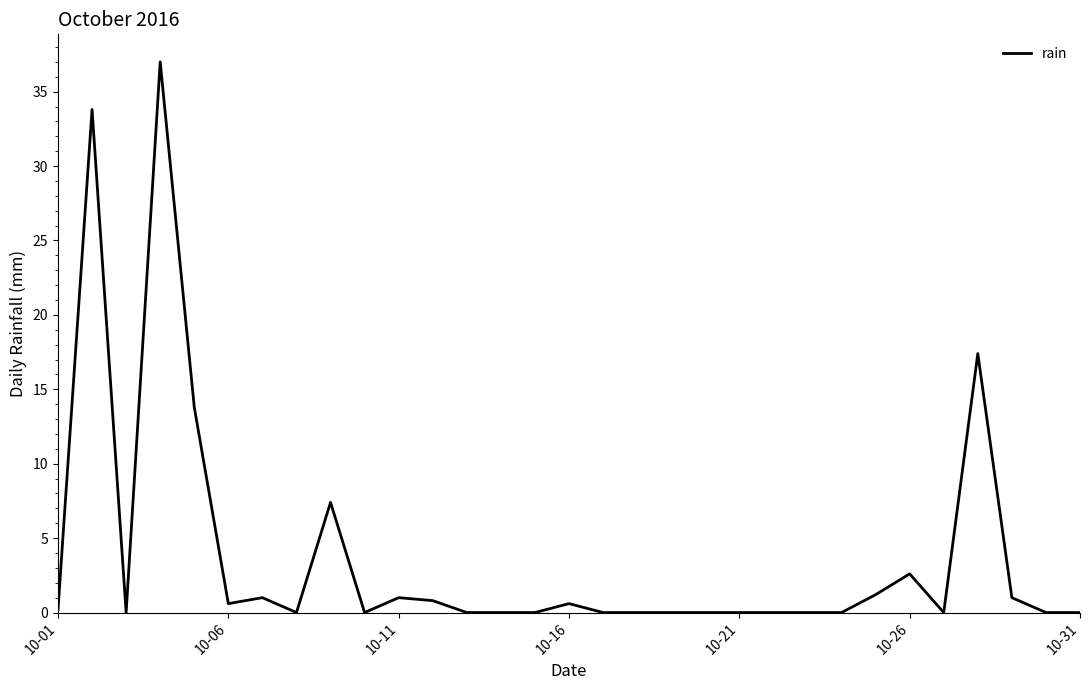

What is the difference between the maximum and minimum values?

37.0